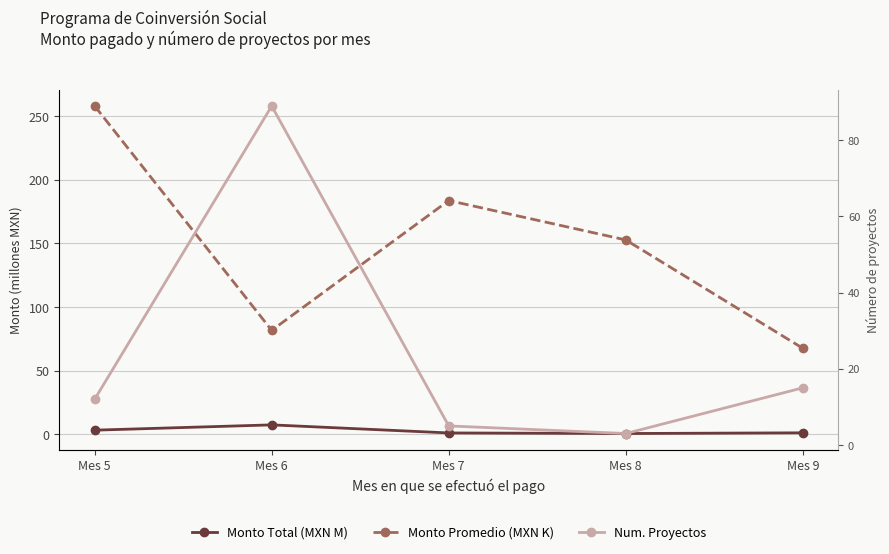

Where is the first local maximum for Num. Proyectos?

Mes 6